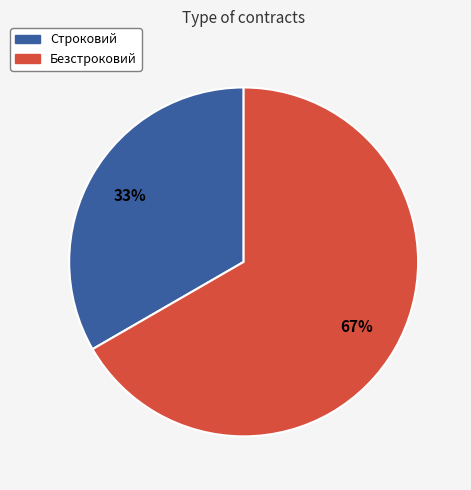

Rank the categories by value from lowest to highest.

Строковий, Безстроковий